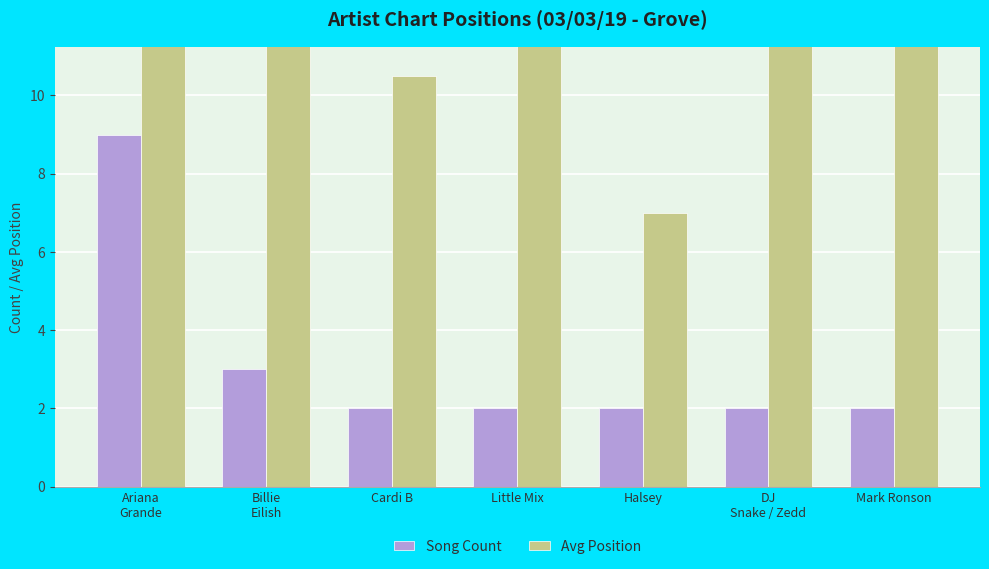

The value of Avg Position at DJ
Snake / Zedd is 26.5. True or false?

True